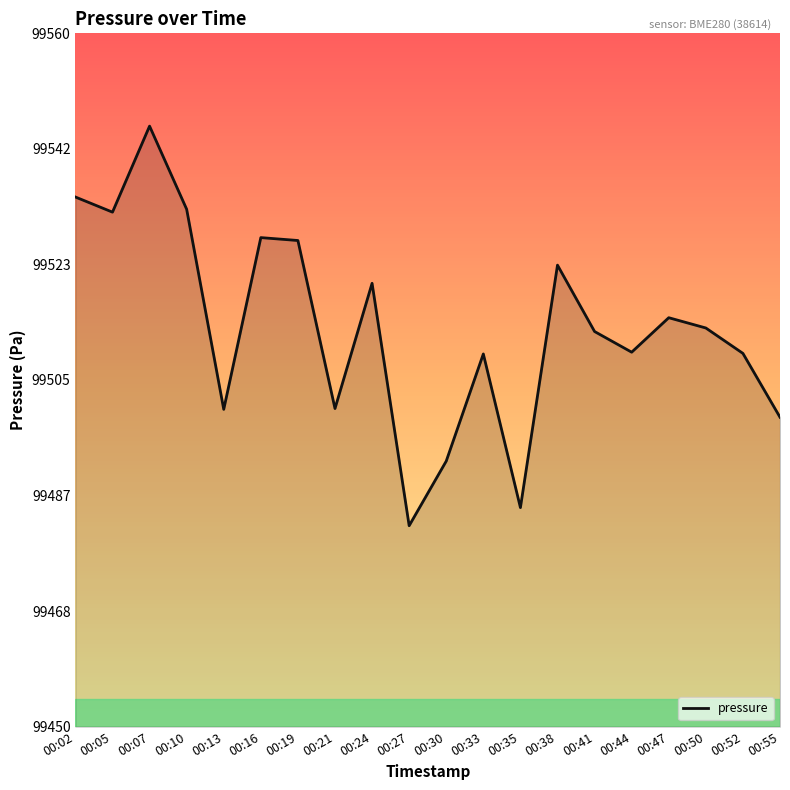

The value at 00:05 is 39227.3. True or false?

False